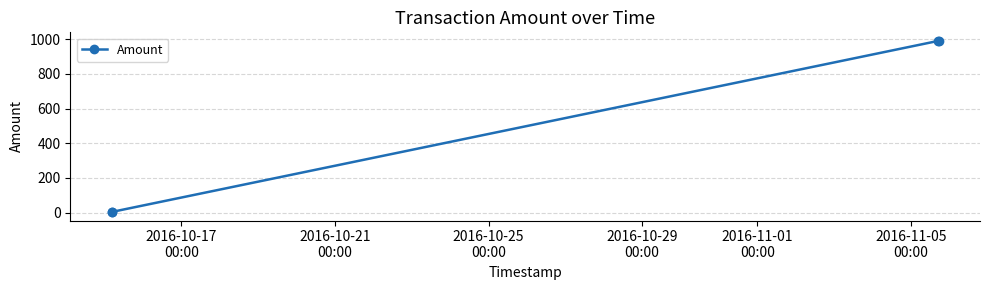

Does the chart have visible grid lines?

Yes